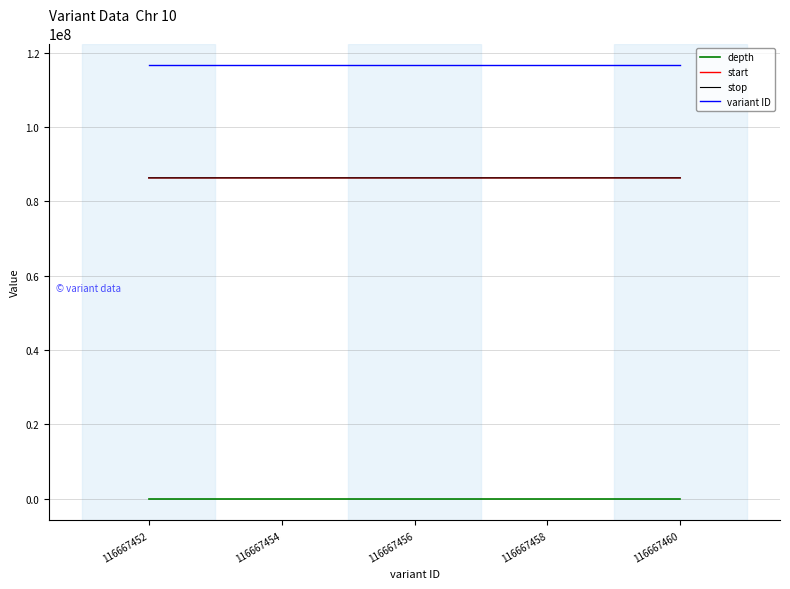

What is the minimum value for stop?

86337910